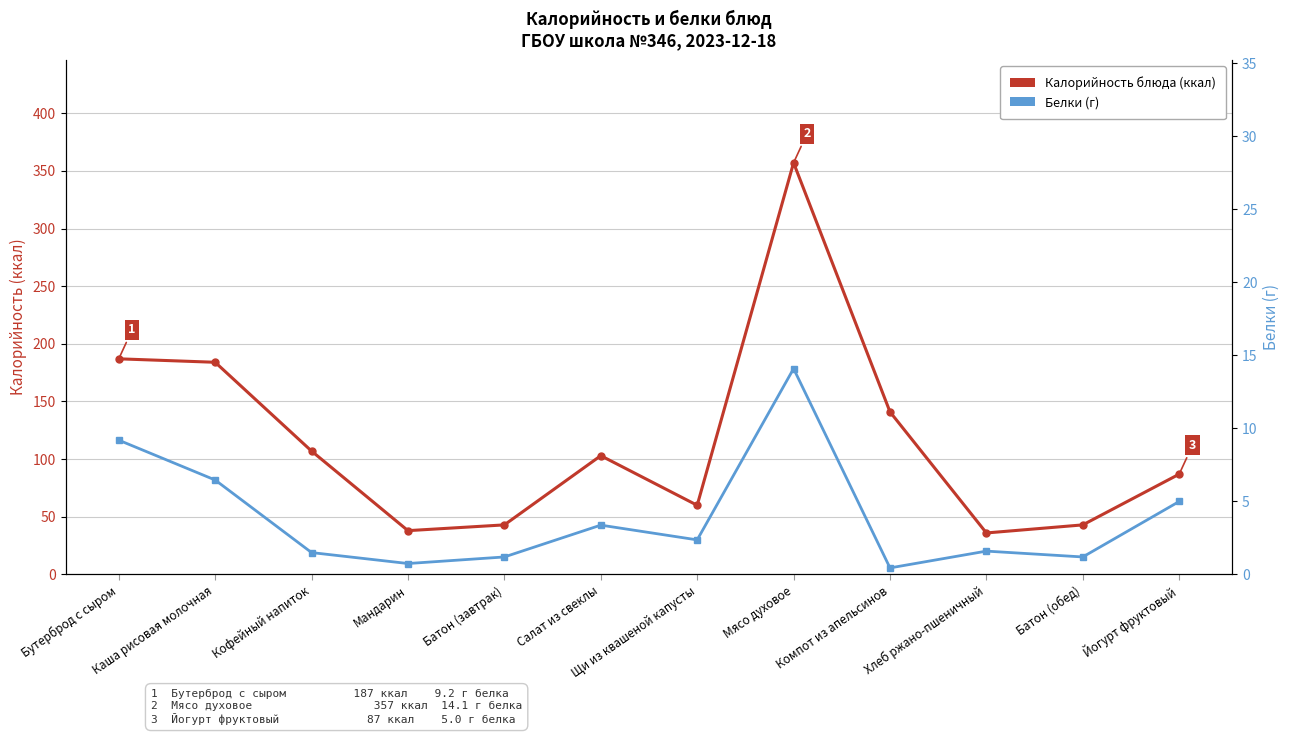

Which series changed the most between Батон (завтрак) and Йогурт фруктовый?

Калорийность блюда (ккал)